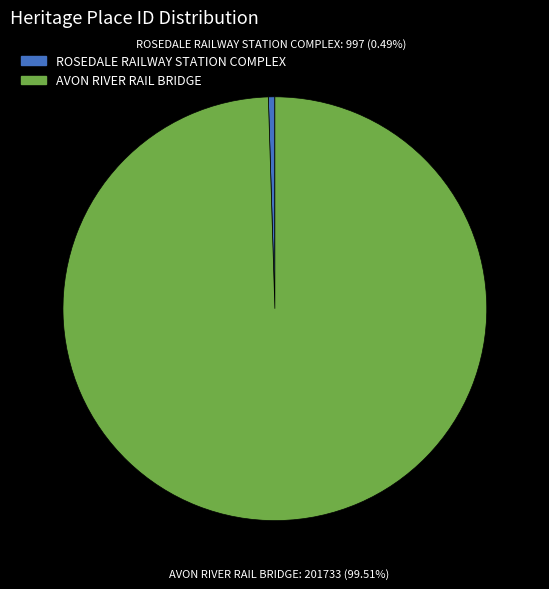

How many segments does this pie chart have?

2